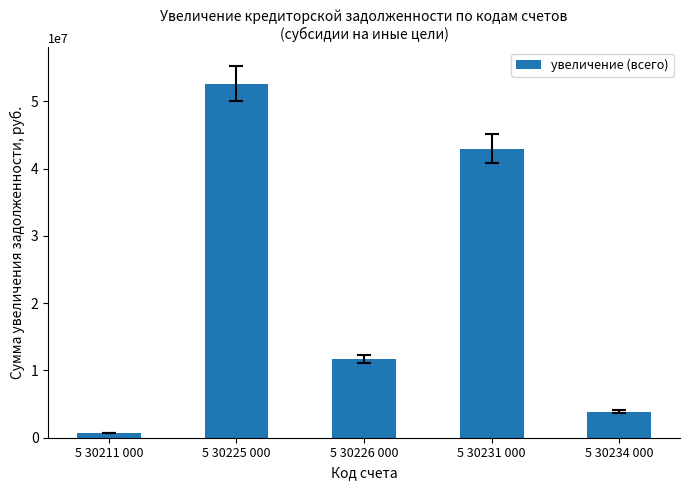

What is the difference between the second highest and second lowest values?

39120787.6